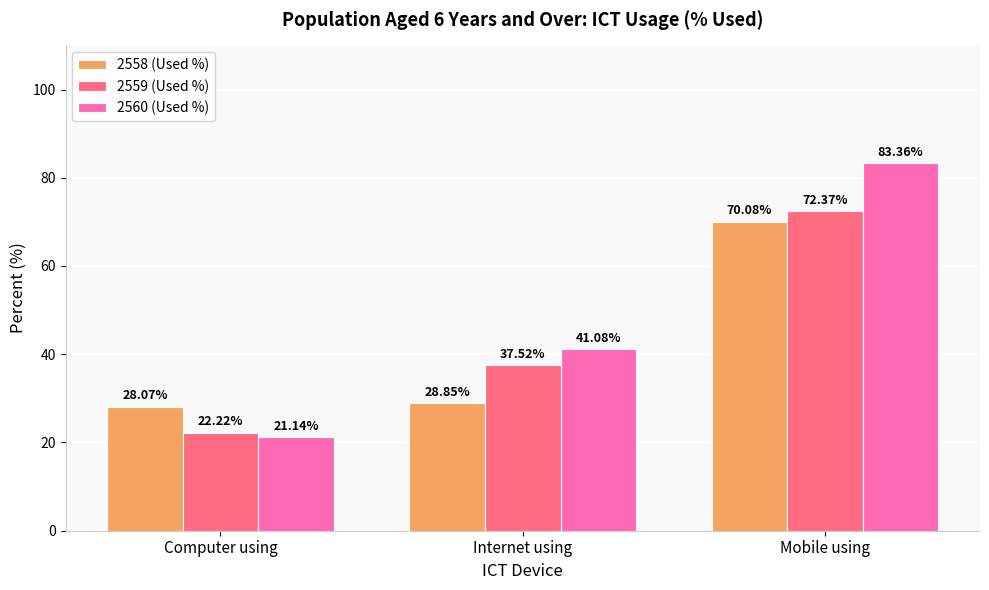

What is the difference between the maximum and minimum values in the 2560 (Used %) series?

62.2